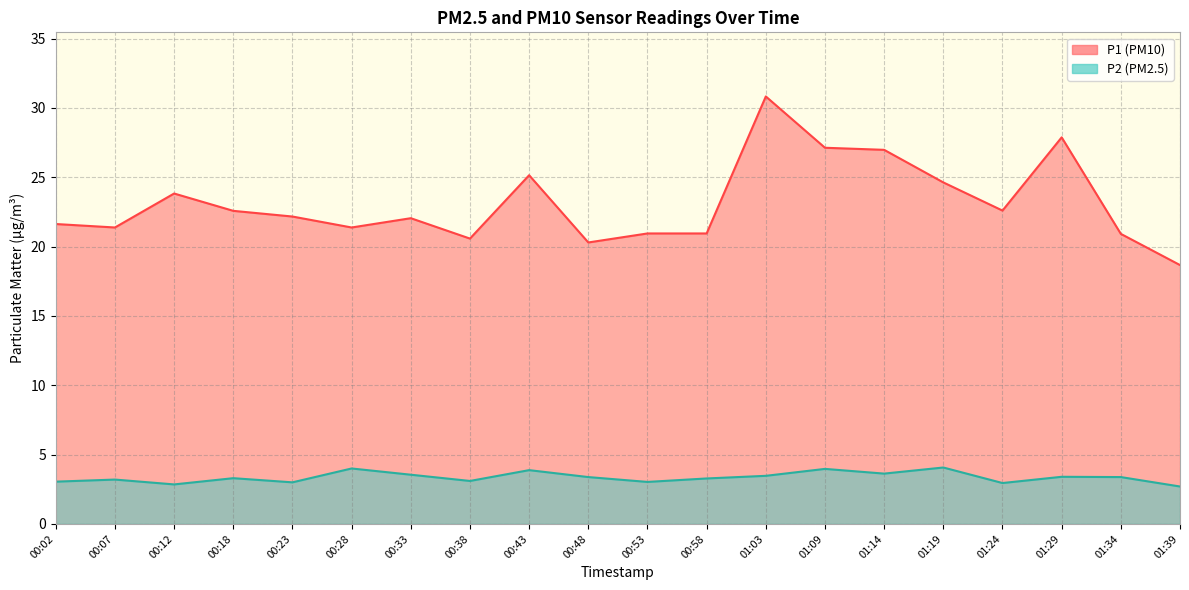

List the labels in order of P1 value, largest first.

01:03, 01:29, 01:09, 01:14, 00:43, 01:19, 00:12, 01:24, 00:18, 00:23, 00:33, 00:02, 00:07, 00:28, 00:53, 00:58, 01:34, 00:38, 00:48, 01:39